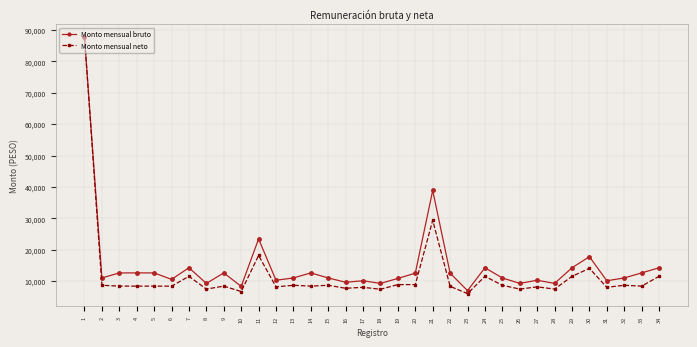

What is the minimum value for Monto mensual bruto?

7021.2